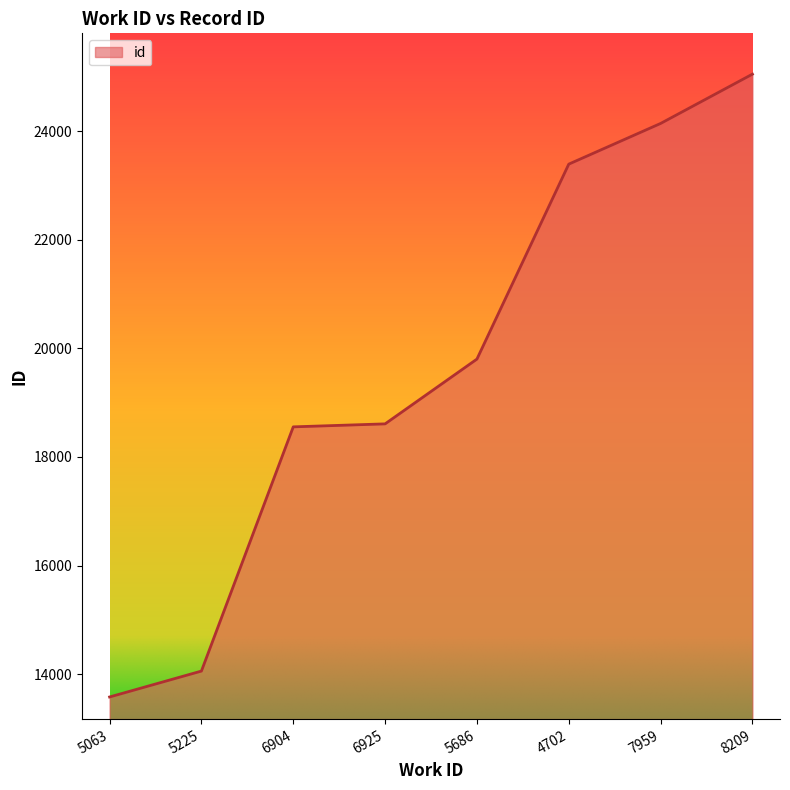

Which category has the lowest value across all series?

5063